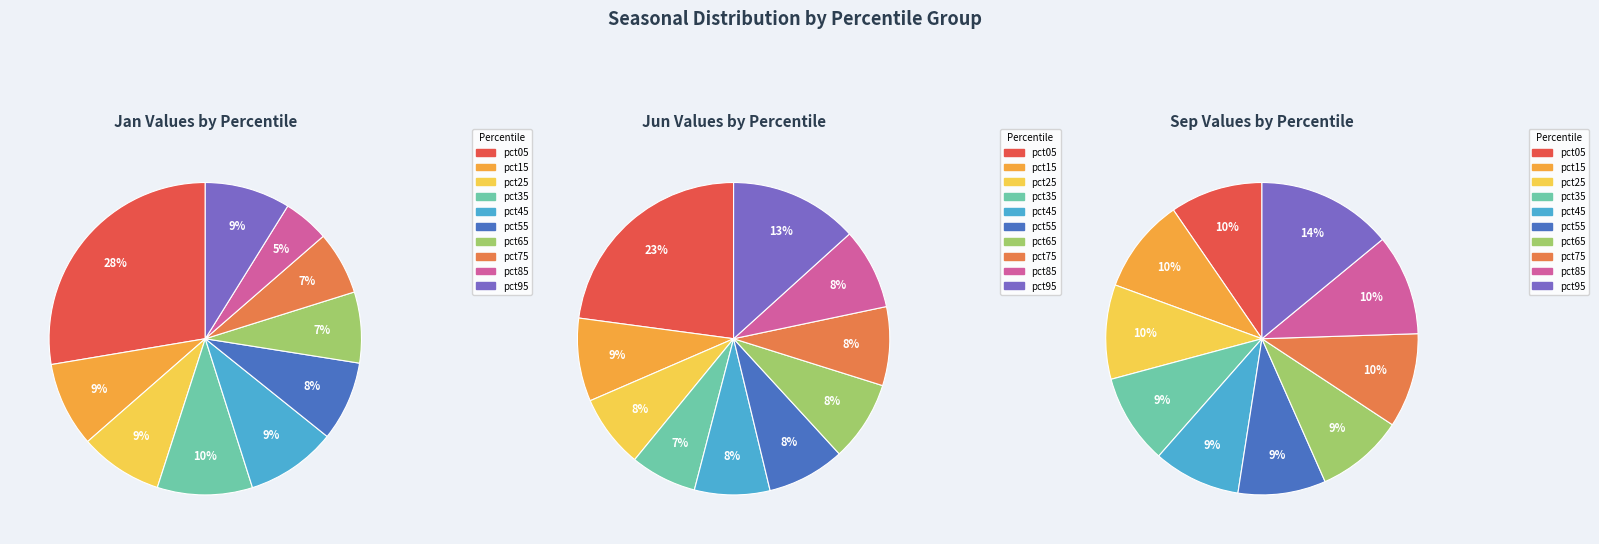

What percentage is the pct65 slice, to the nearest percent?

9%